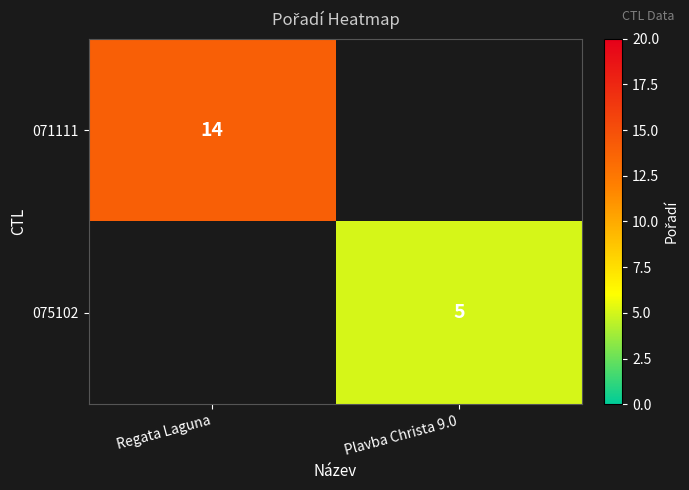

The 075102 series shows 5 at Plavba Christa 9.0. True or false?

True